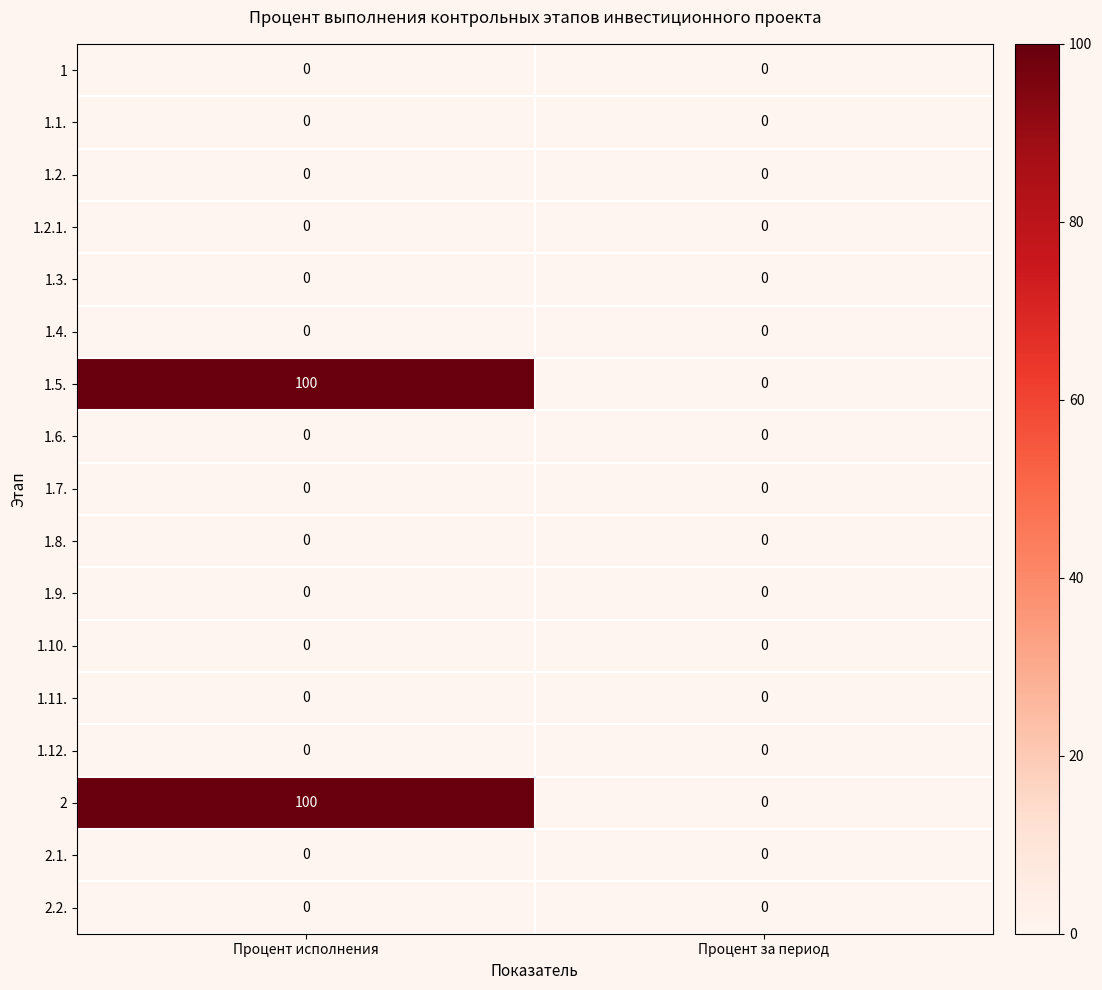

Rank the categories by 2 value from lowest to highest.

Процент за период, Процент исполнения